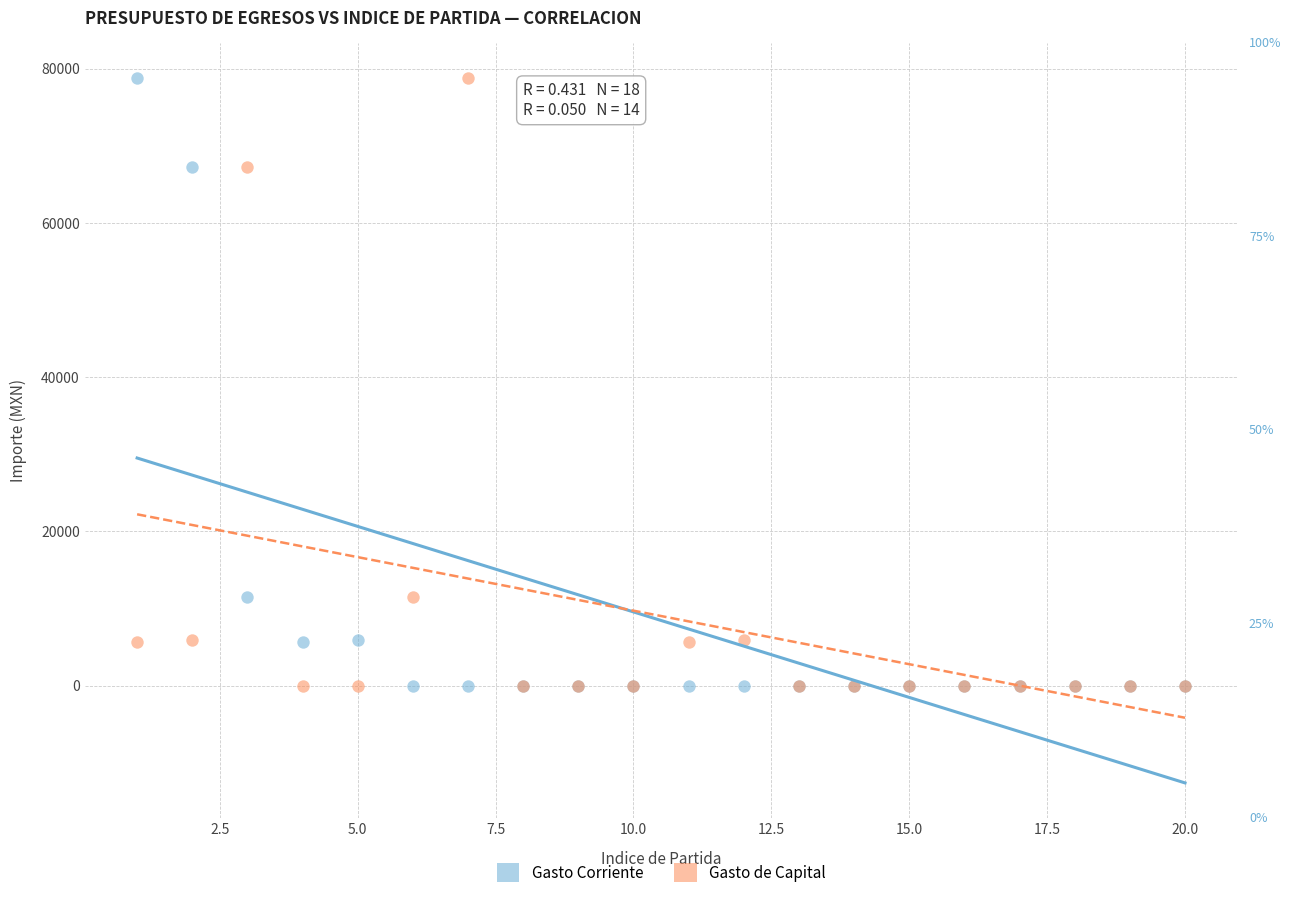

What is the X range (max minus min) for the scatter plot?

19.0